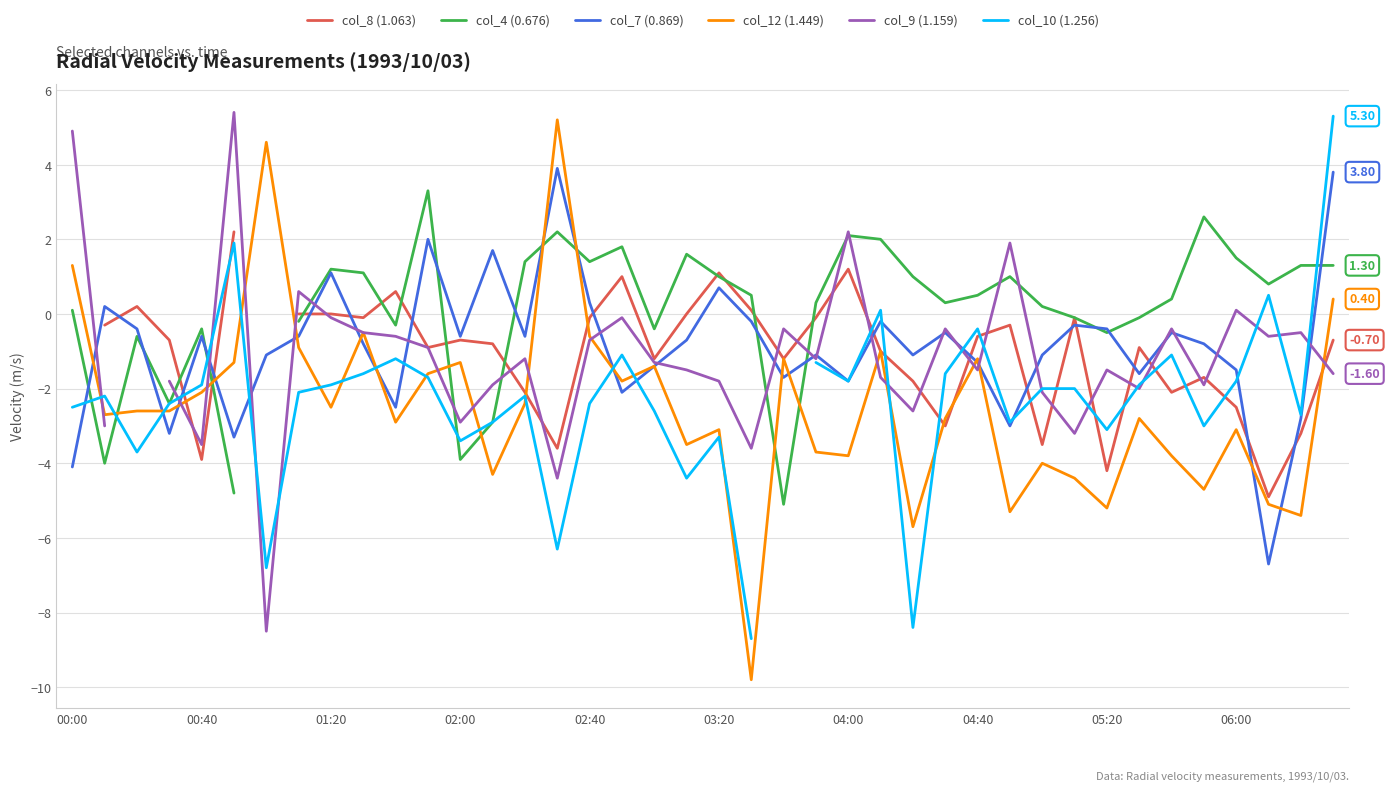

Where does the col_4 (0.676) series first go above 0?

00:00